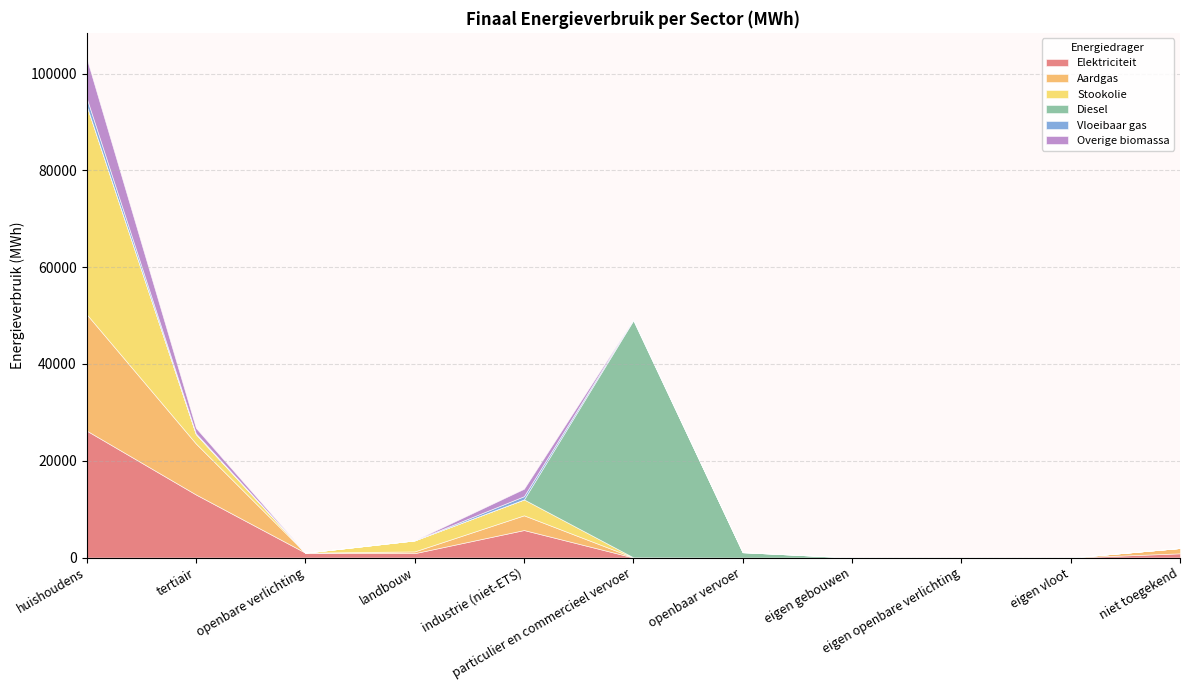

The value of Elektriciteit at industrie (niet-ETS) is 5680.0. True or false?

True